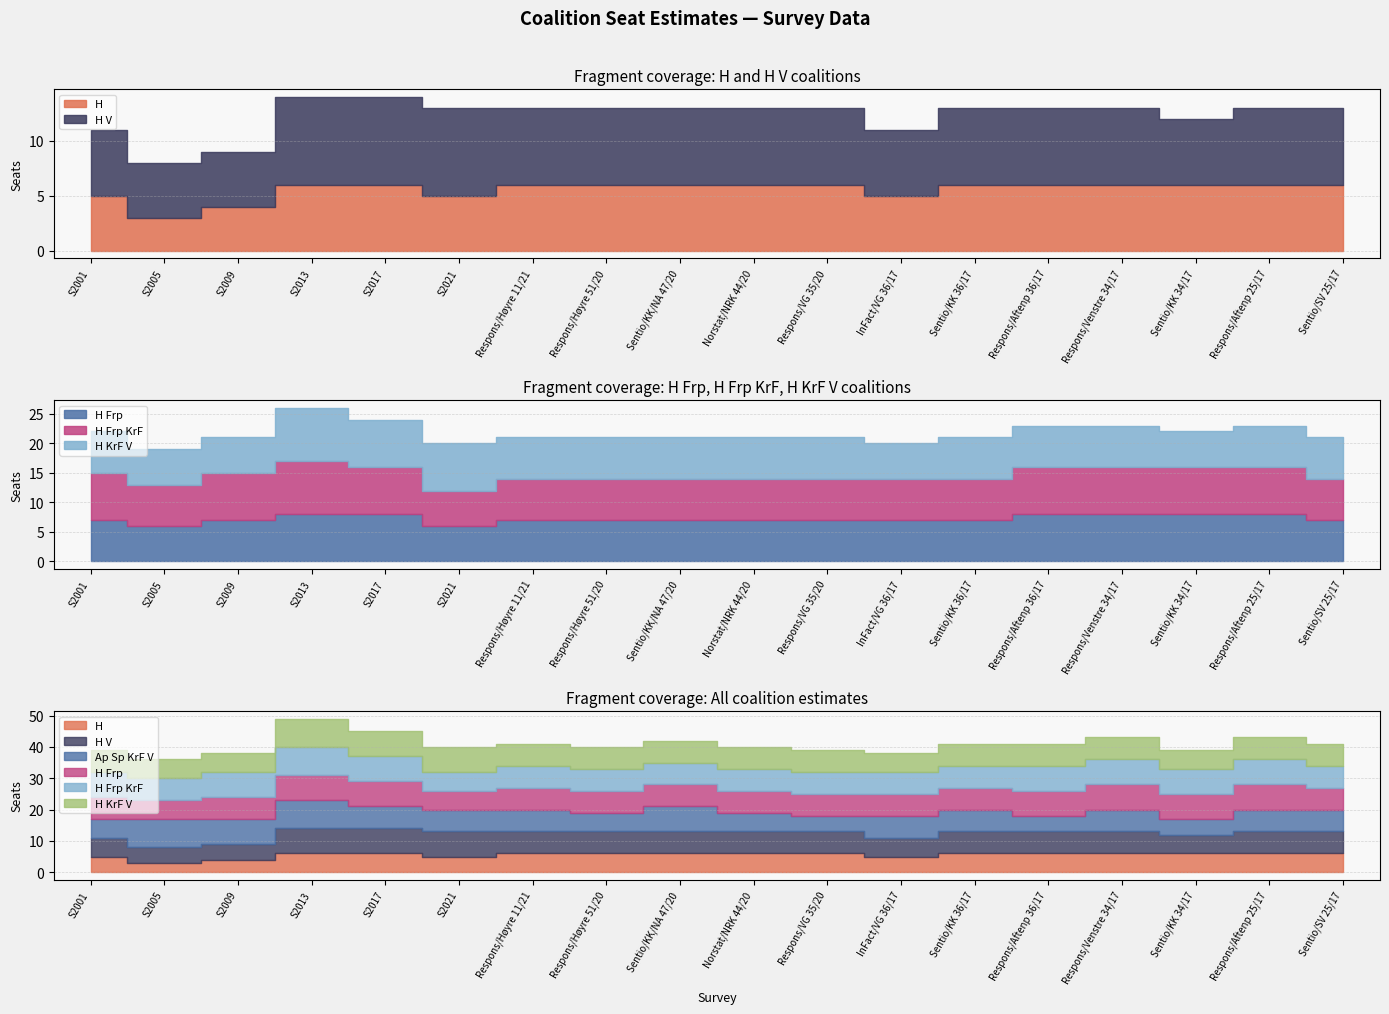

Where does the H KrF V series first go above 7?

S2013